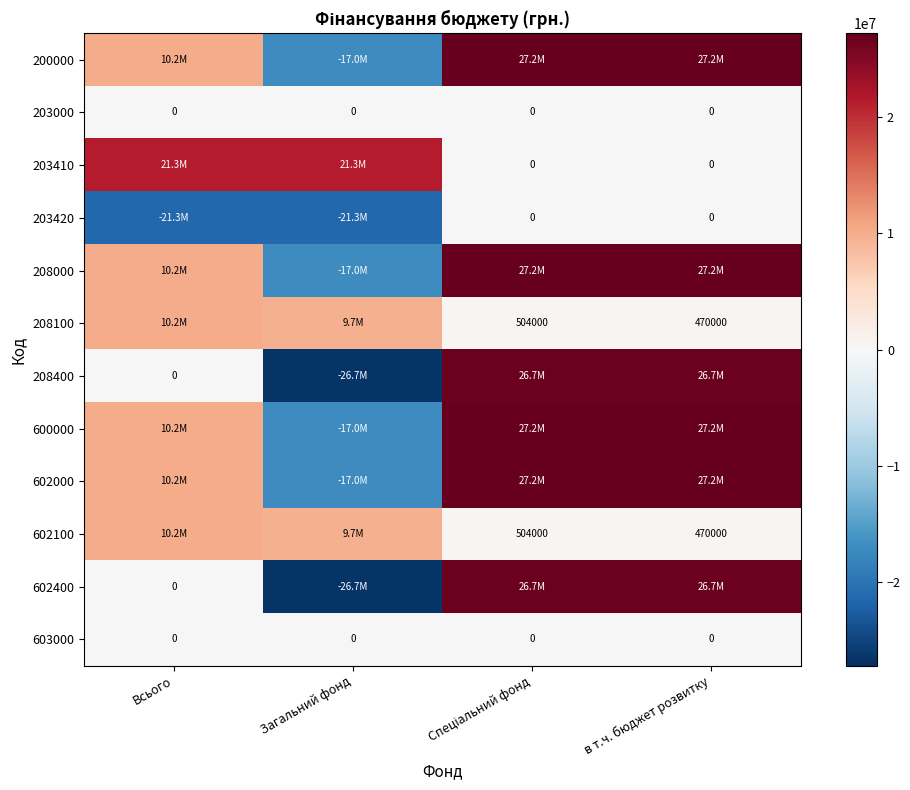

The 603000 series shows 0 at Всього. True or false?

True